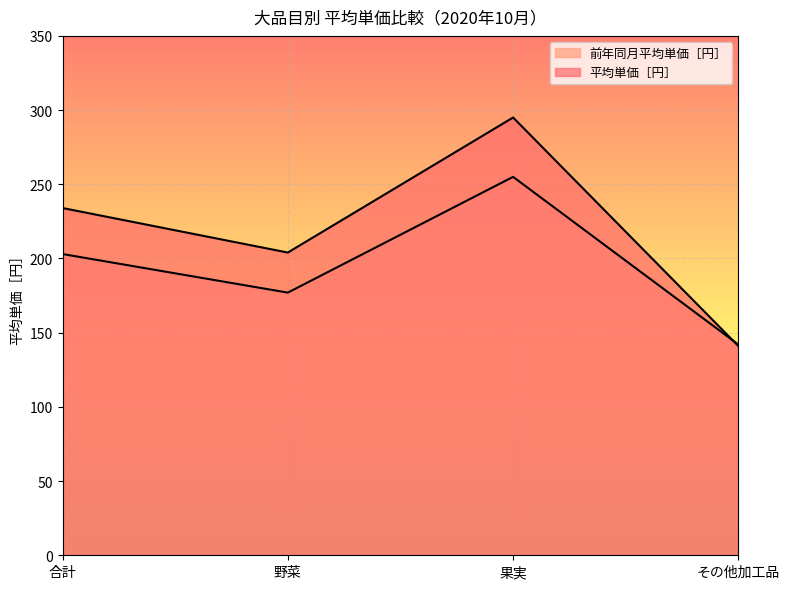

How many series are shown in this chart?

2